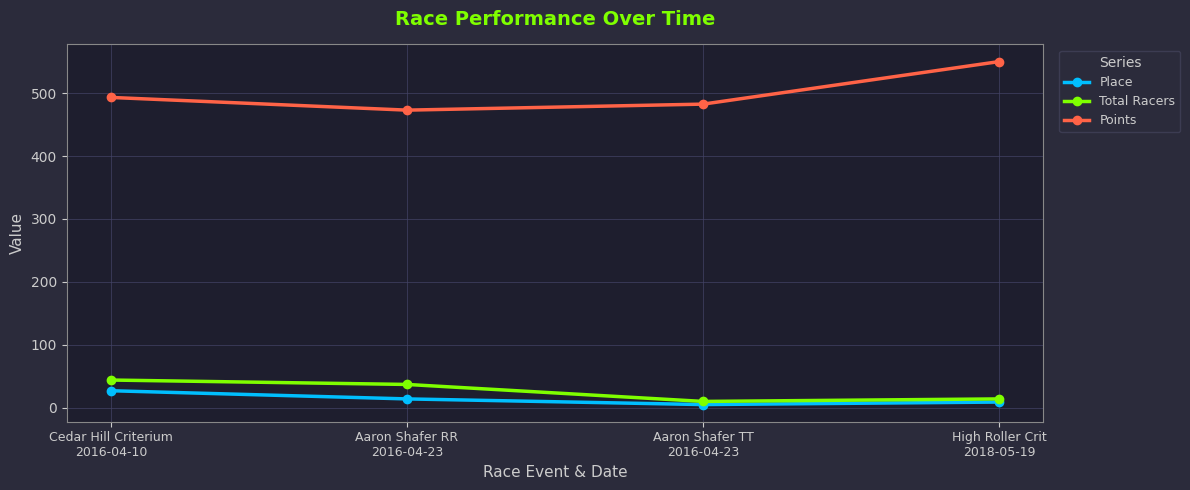

What is the difference between the maximum and minimum values in the Total Racers series?

34.0